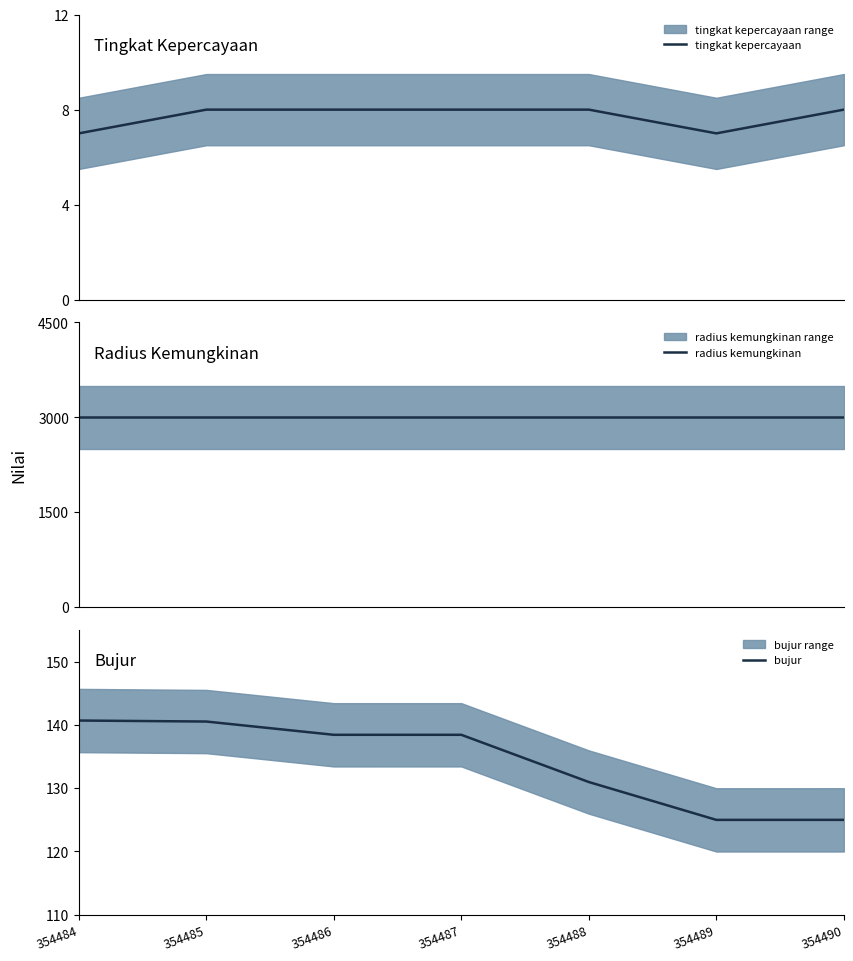

At which category does tingkat kepercayaan reach its first local valley?

354489